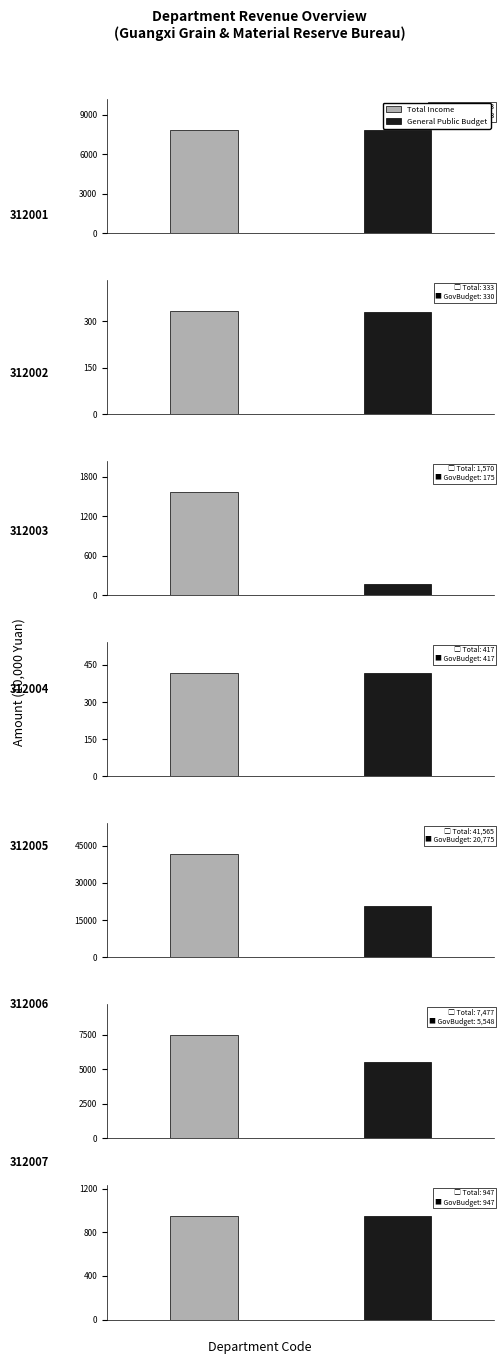

What is the total value across all series at 312007?

1894.9